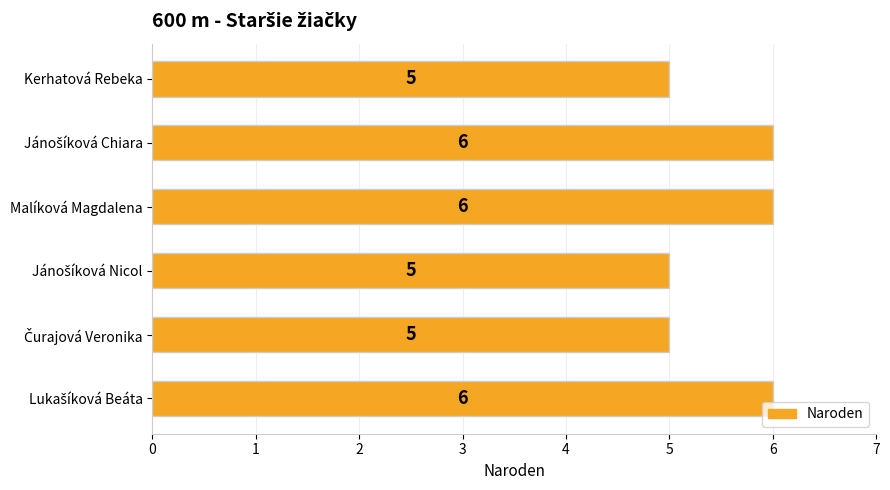

What is the greatest value displayed?

6